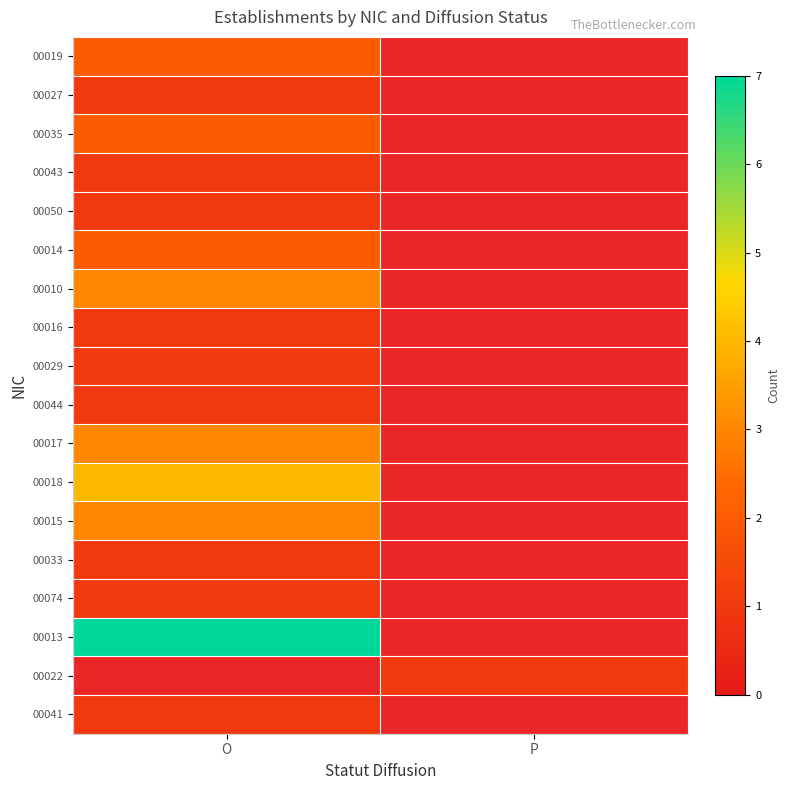

What is the greatest value displayed?

7.0